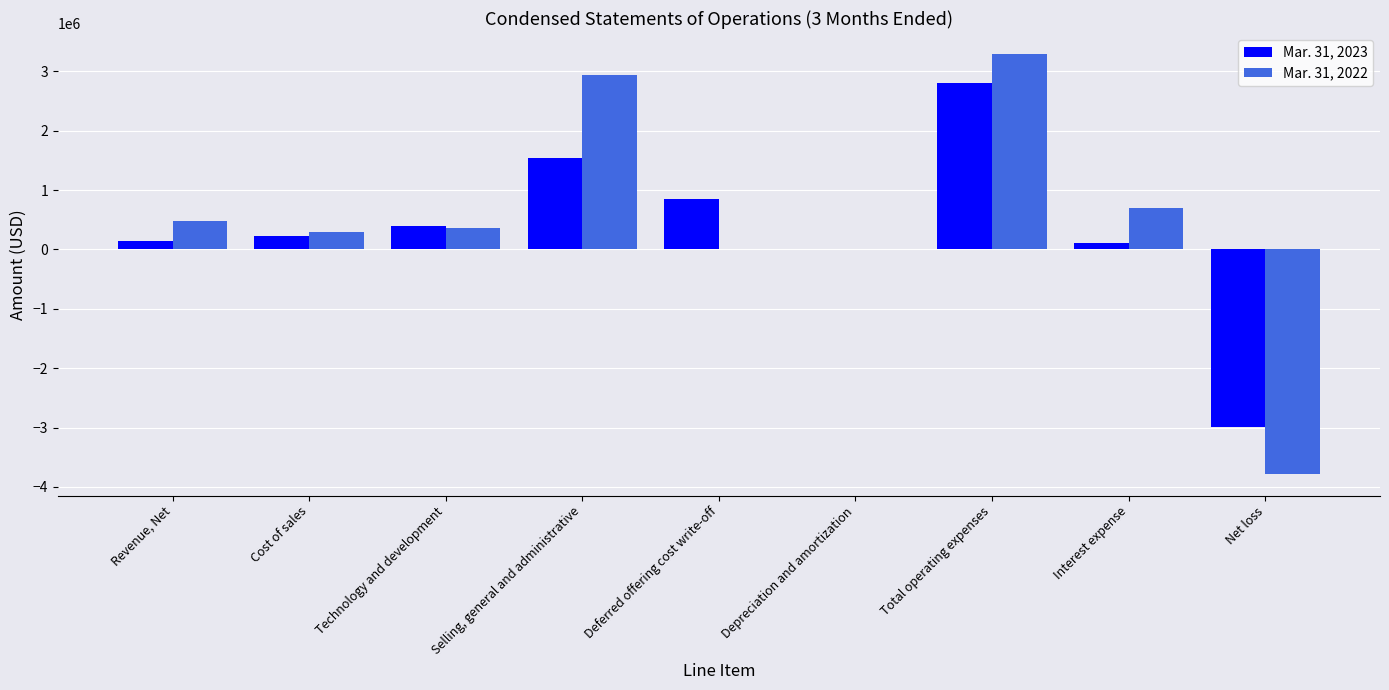

Is it true that Mar. 31, 2022 equals 2931060 at Selling, general and administrative?

True